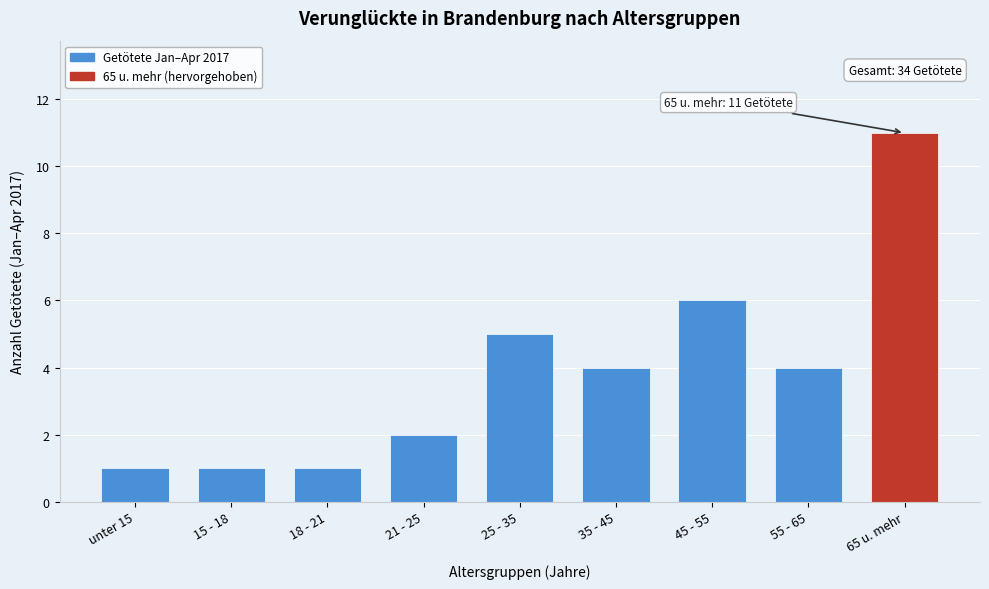

Reading left to right, what are all the values shown in this chart?

unter 15=1	15 - 18=1	18 - 21=1	21 - 25=2	25 - 35=5	35 - 45=4	45 - 55=6	55 - 65=4	65 u. mehr=11